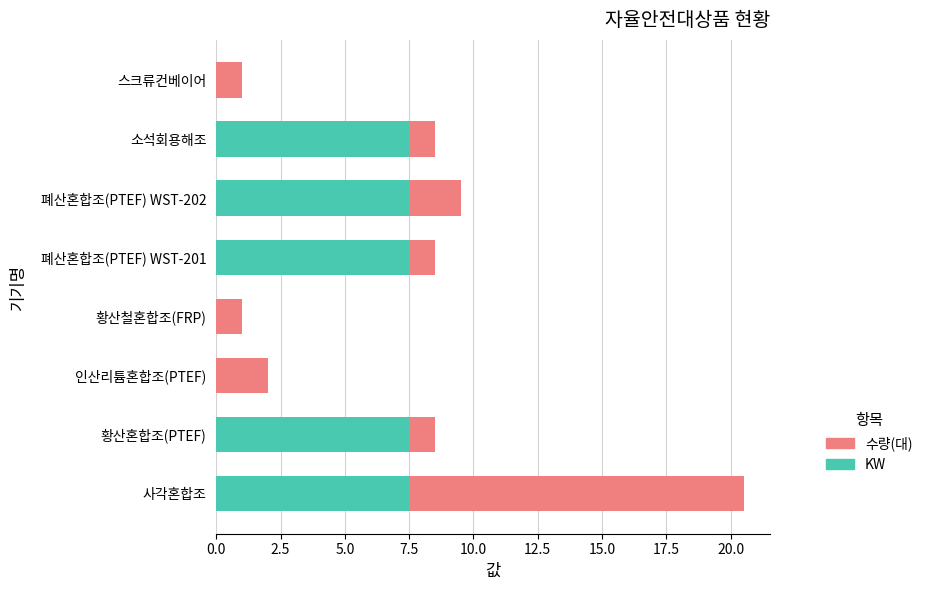

The KW series shows 0.0 at 인산리튬혼합조(PTEF). True or false?

True